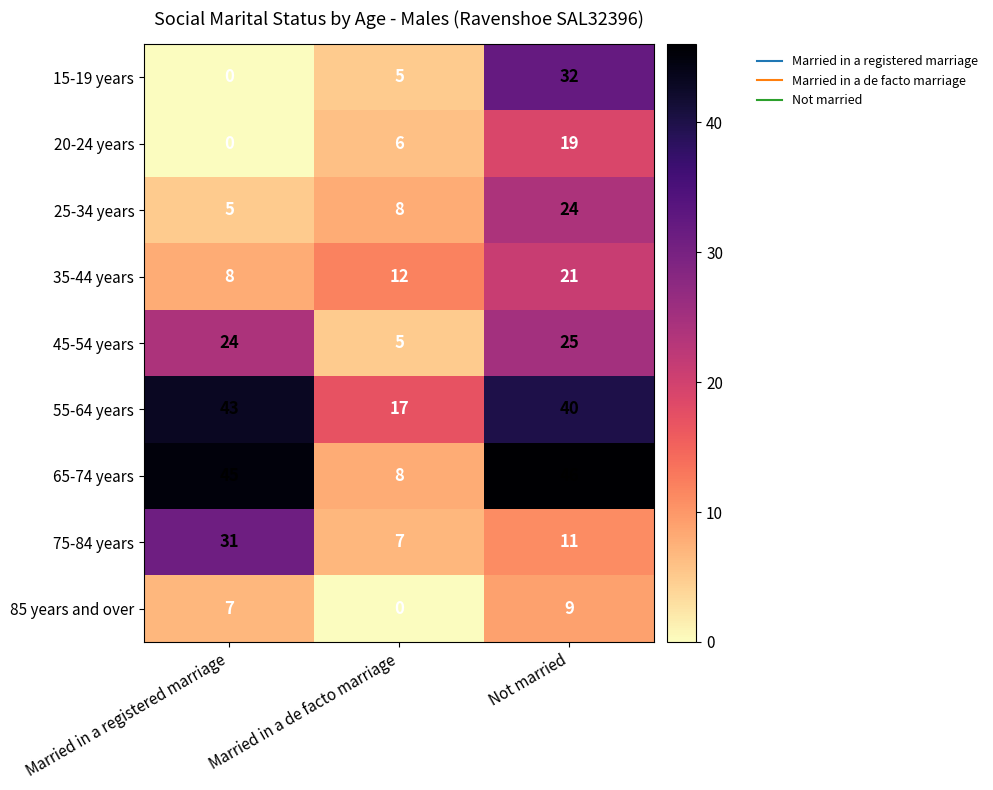

How many 20-24 years values are between 0 and 19?

3